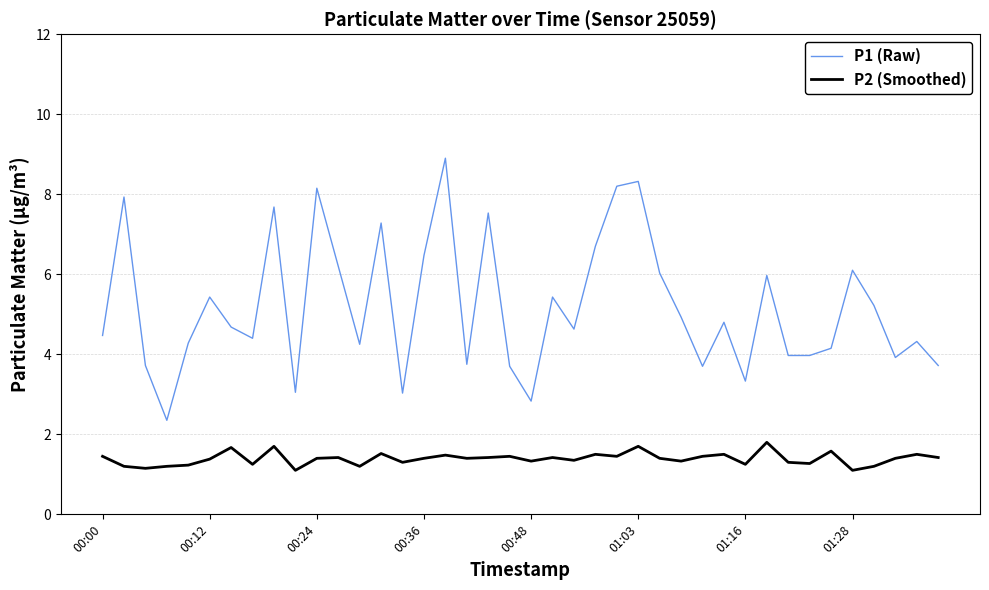

Is this an area chart (filled region under the line)?

No